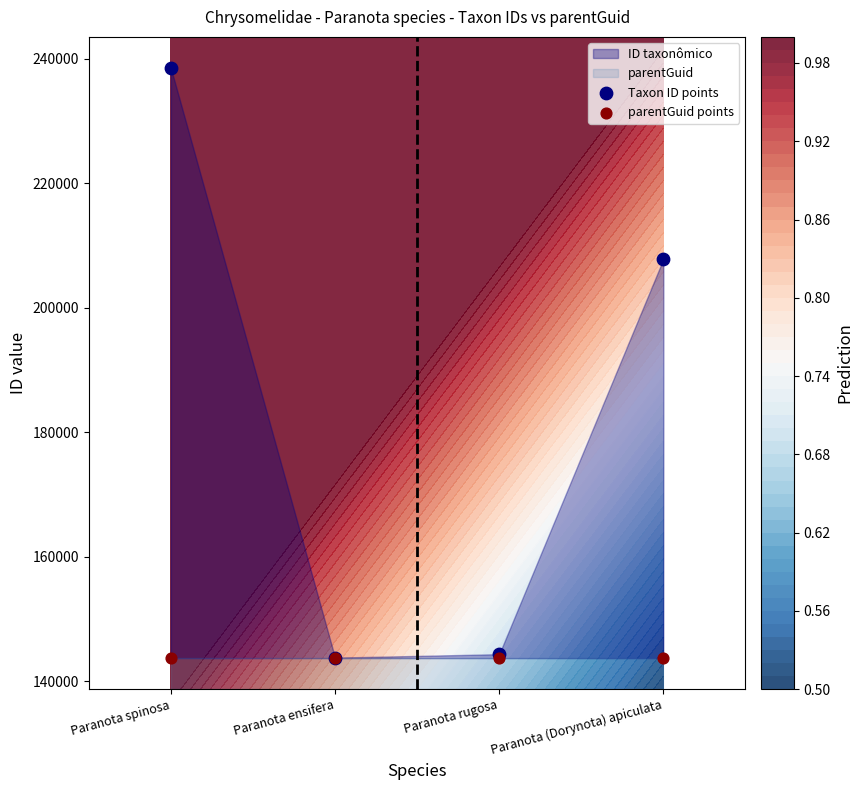

Which series contains the highest Y value?

Taxon ID points